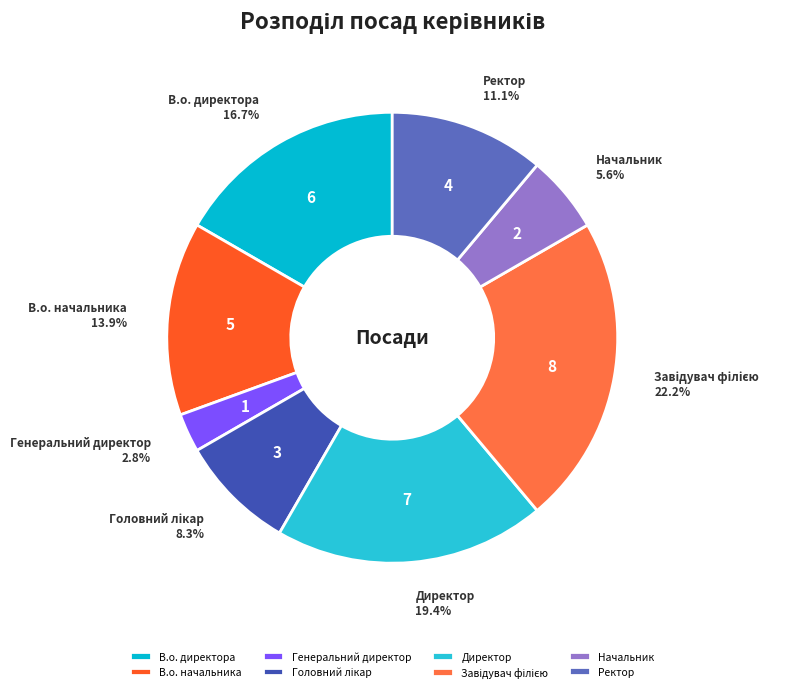

What percentage is the В.о. директора slice, to the nearest percent?

17%